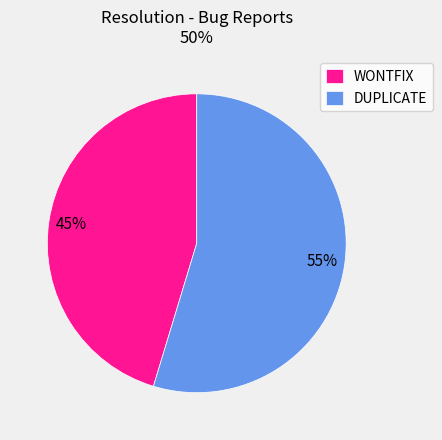

To the nearest percent, what portion does WONTFIX represent?

45%